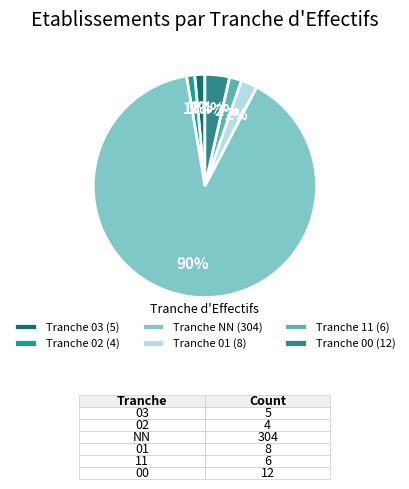

Count the number of slices in the pie.

6